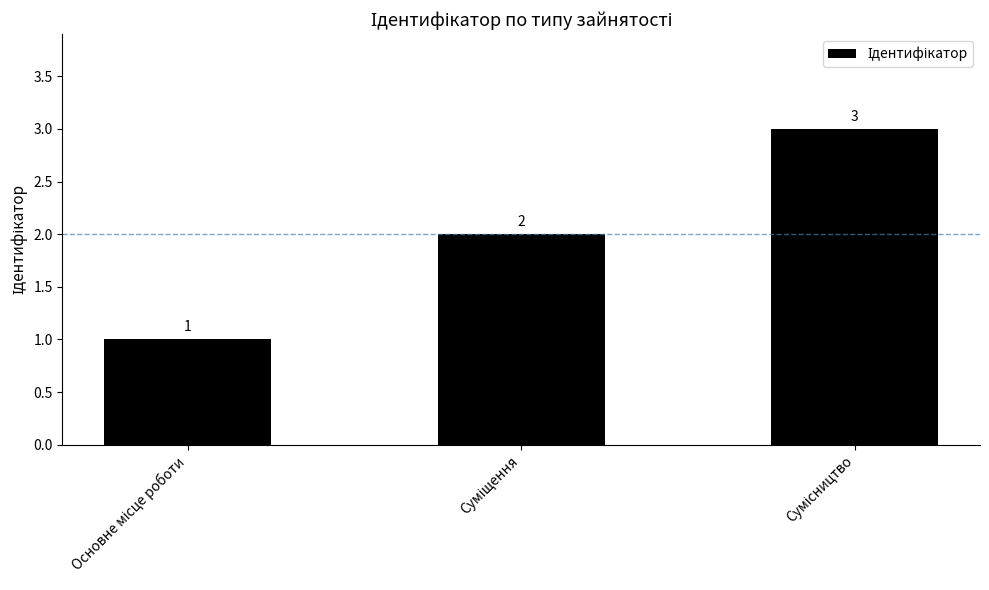

How many values are between 1 and 3?

3